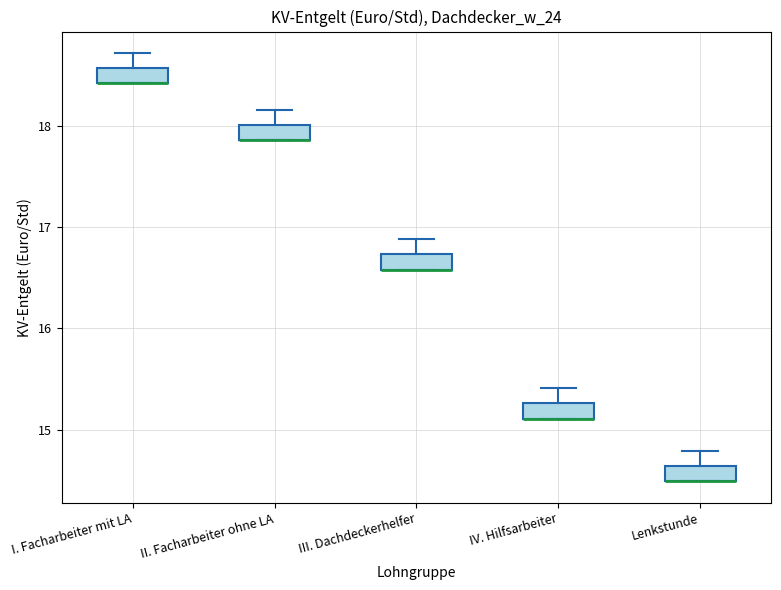

Where is the lower edge of the box for II. Facharbeiter ohne LA on the y-axis? The values are not printed on the chart, so give them approximately, as read against the axis.

17.9